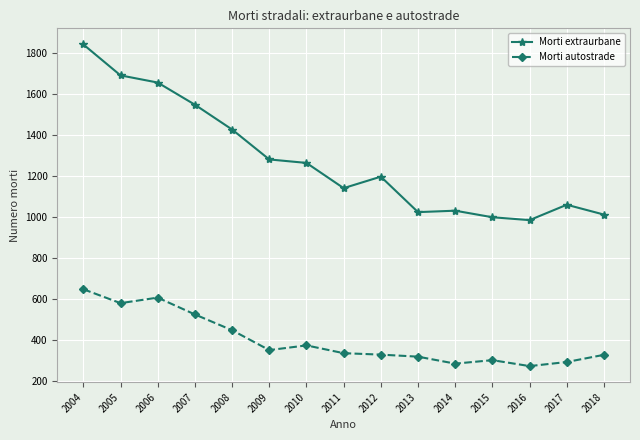

True or false: Morti extraurbane and Morti autostrade intersect in this chart.

False